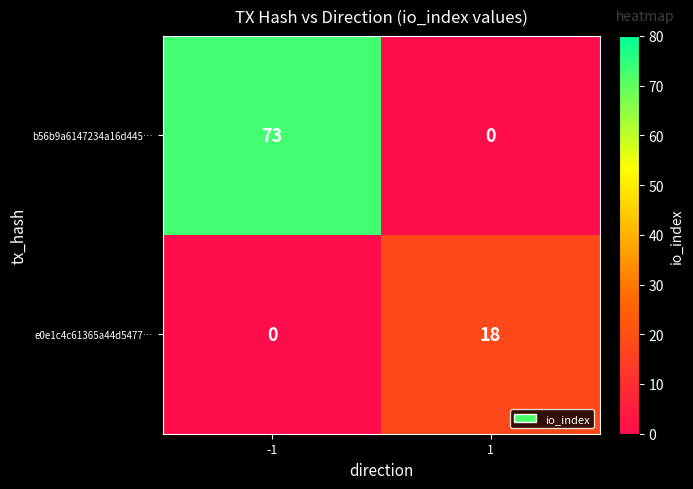

Rank the series by their average value, from highest to lowest.

b56b9a6147234a16d445…, e0e1c4c61365a44d5477…